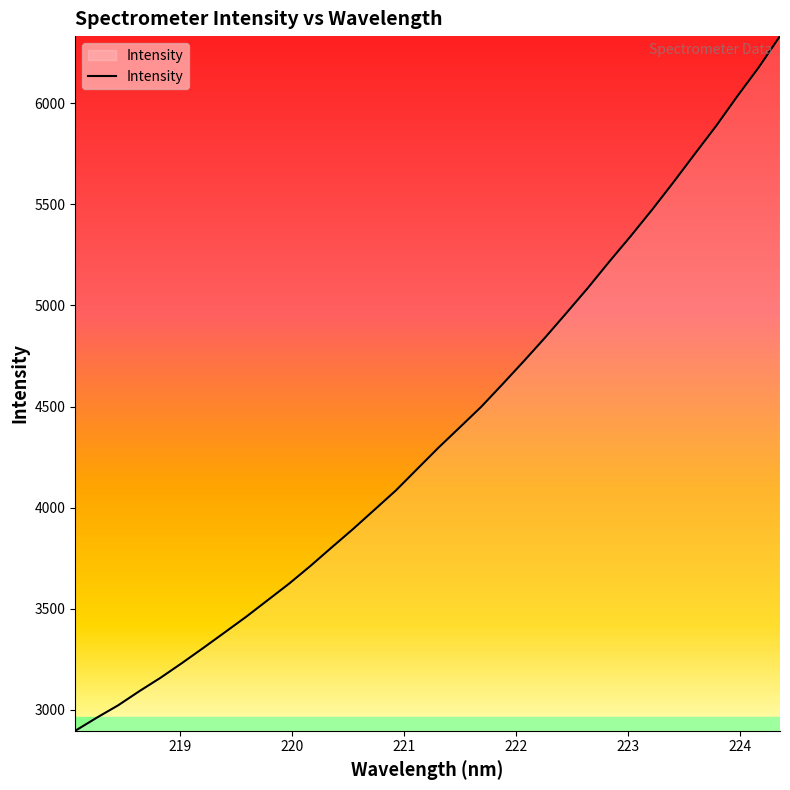

How many lines are shown in the chart?

1